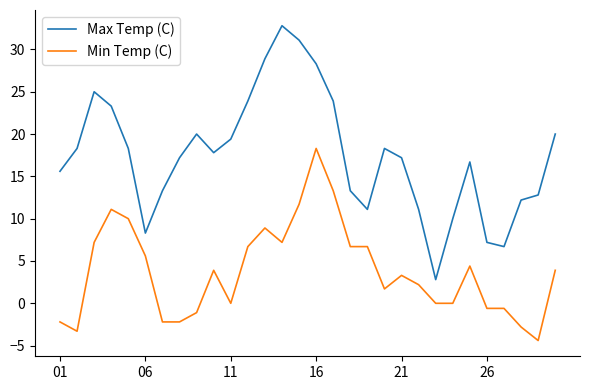

What is the minimum value for Max Temp (C)?

2.8